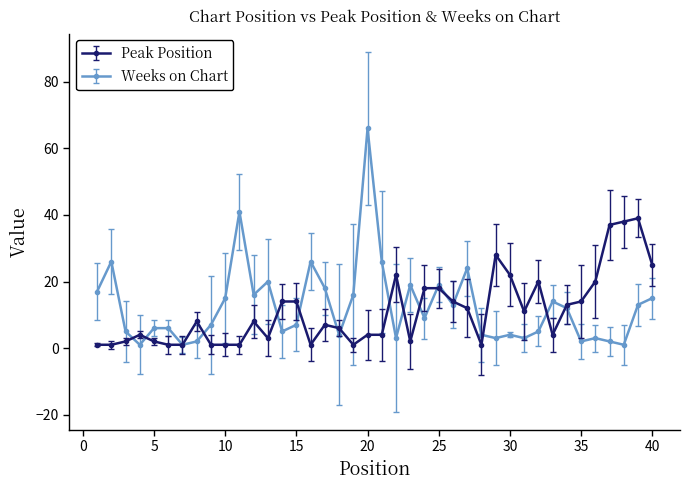

True or false: Peak Position has more than 0 points higher than both neighbors.

True